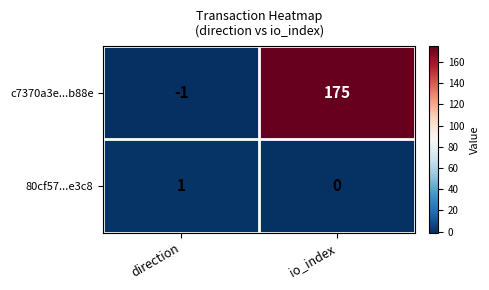

How many data points does each series have?

2